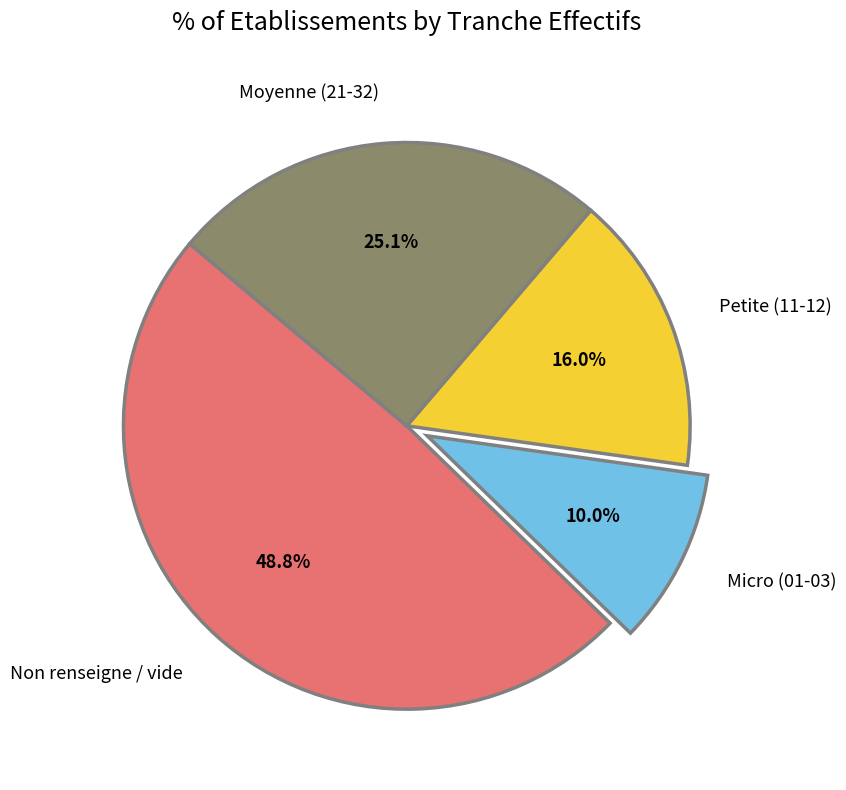

Does any single category account for the majority?

No